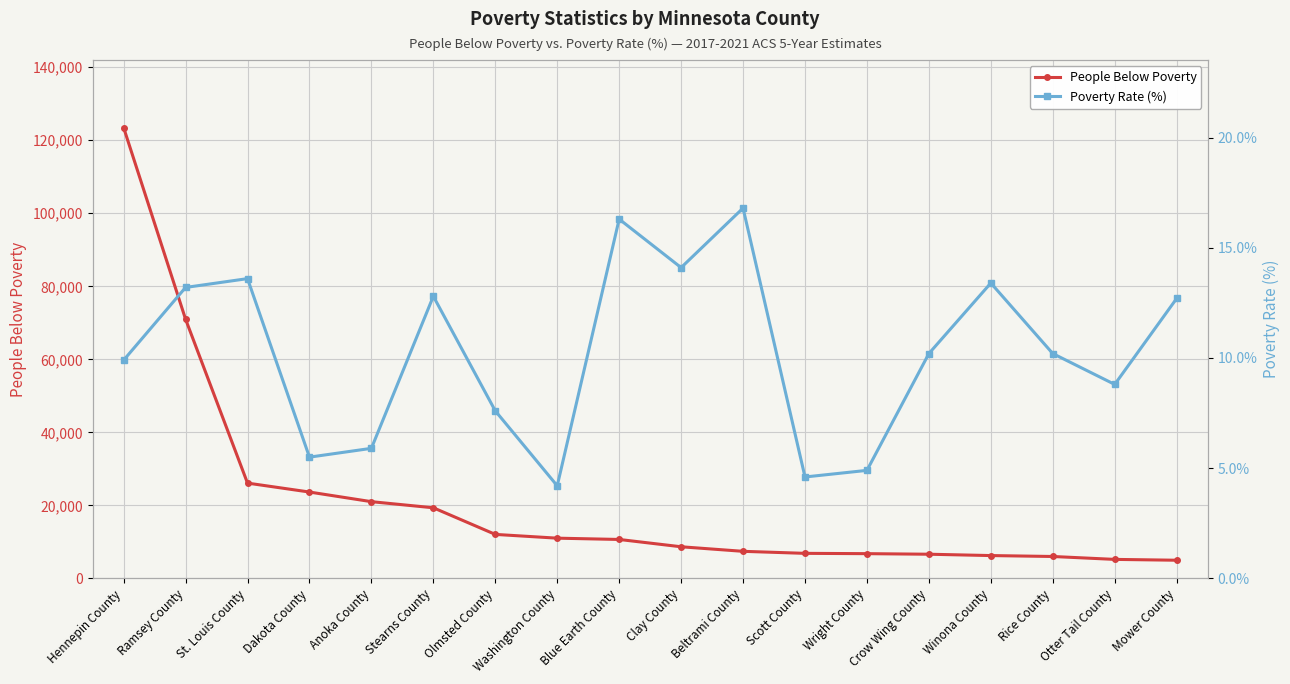

What is the label of the 18th point from the right?

Hennepin County